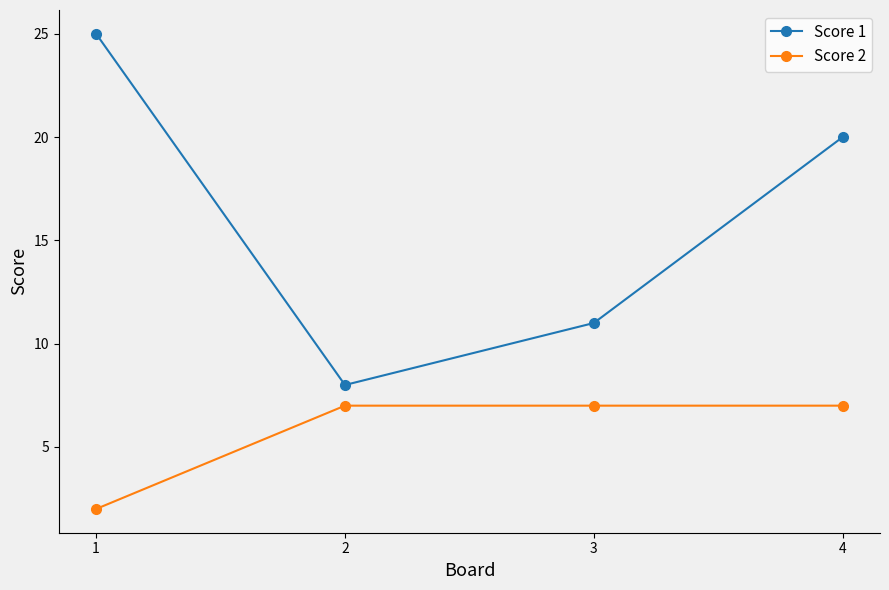

Rank the categories by Score 1 value from lowest to highest.

2, 3, 4, 1